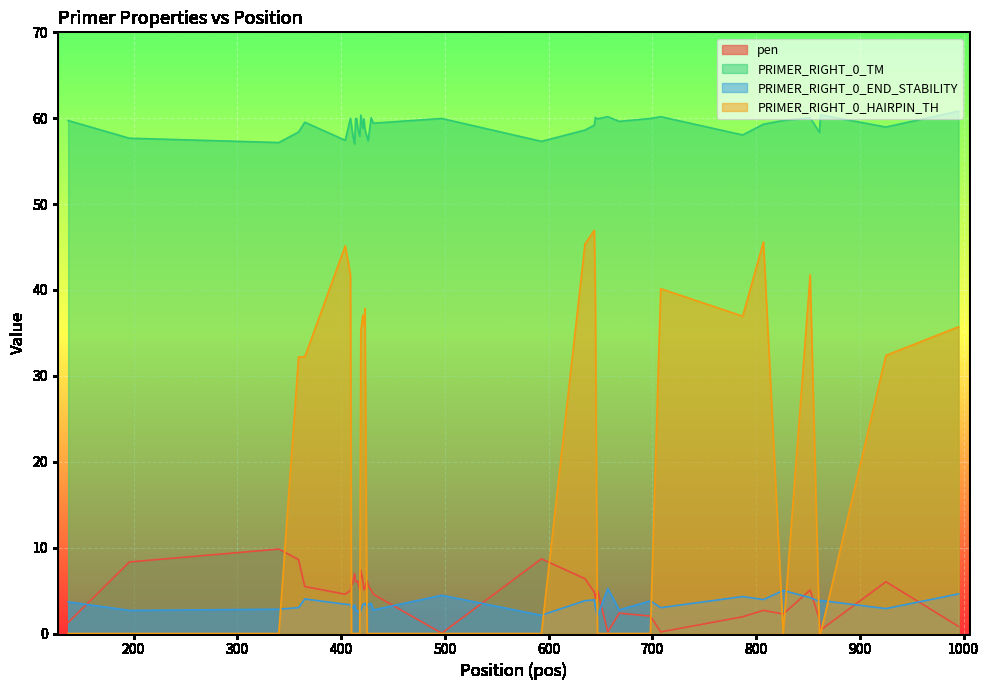

At which category does the chart reach its minimum across all series?

137